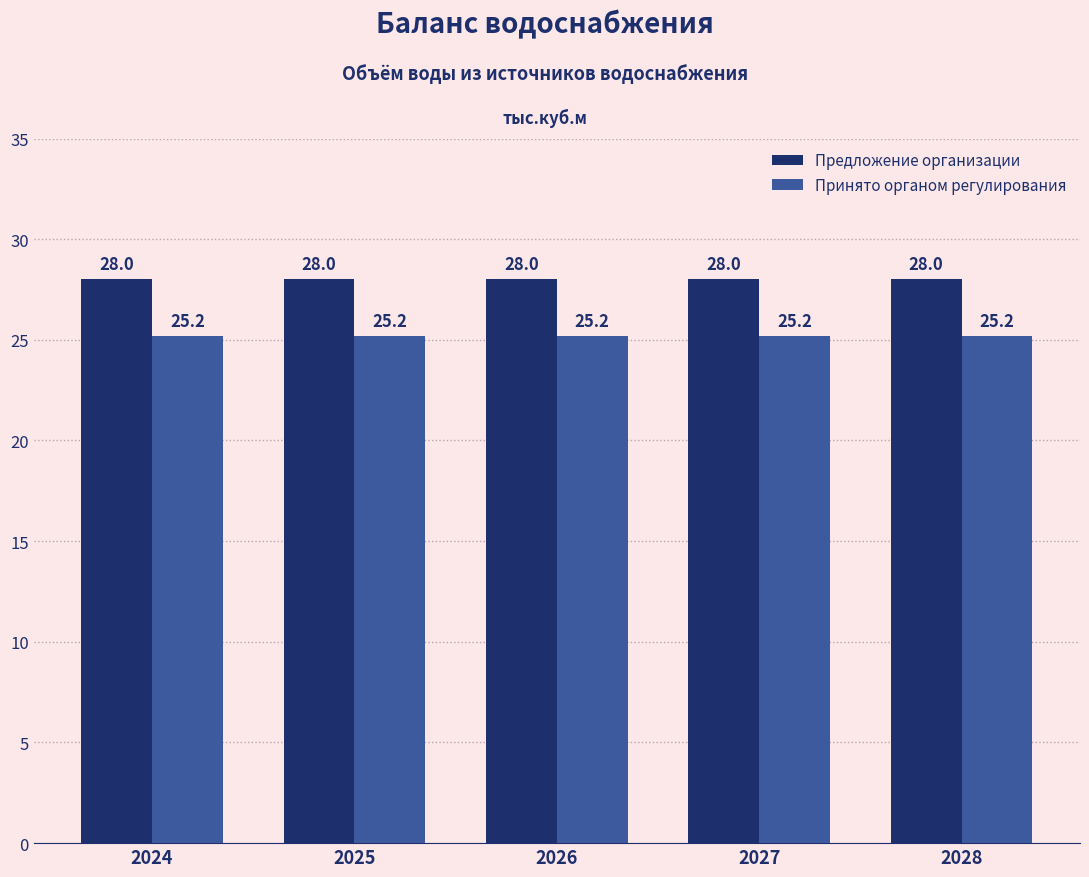

What value does the Предложение организации series have at 2025?

28.0